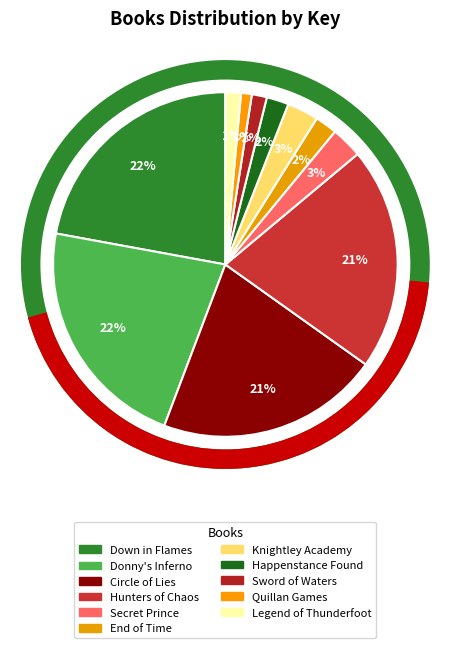

What is the change in value from Donny's Inferno to Sword of Waters?

-449780735